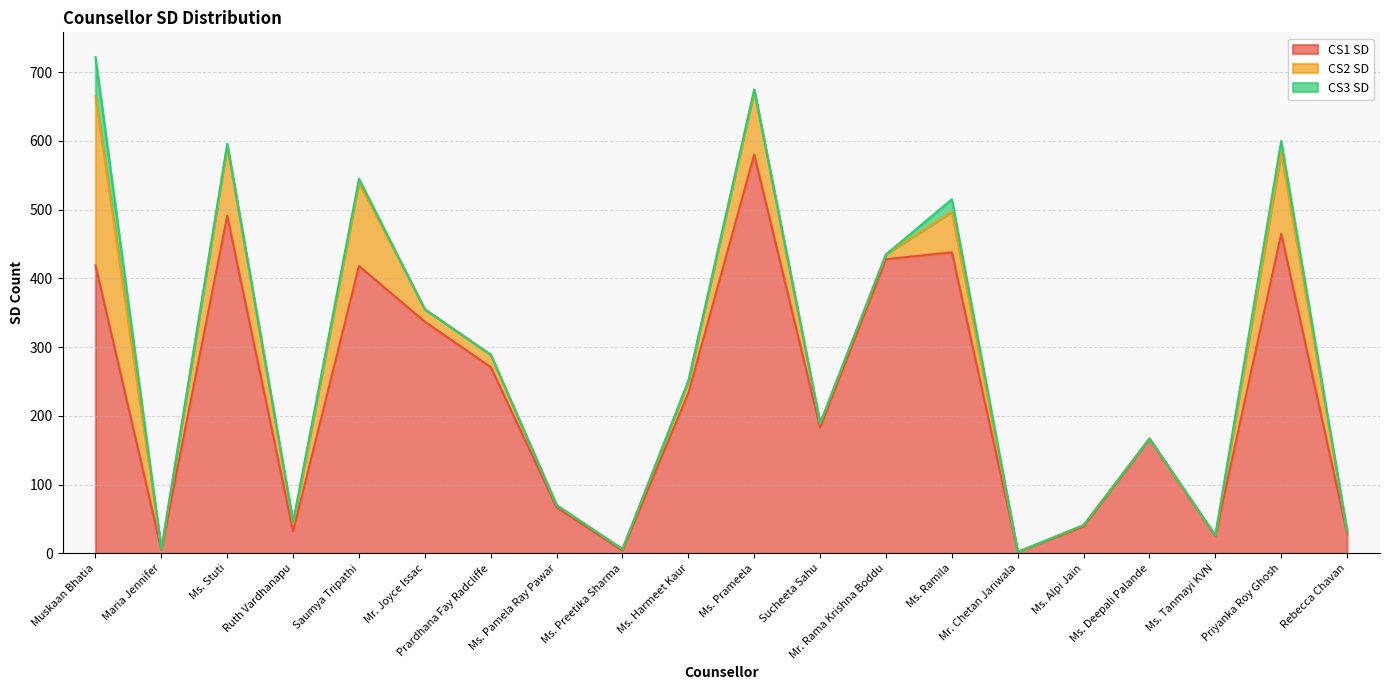

What is the difference between the maximum and minimum values in the CS2 SD series?

246